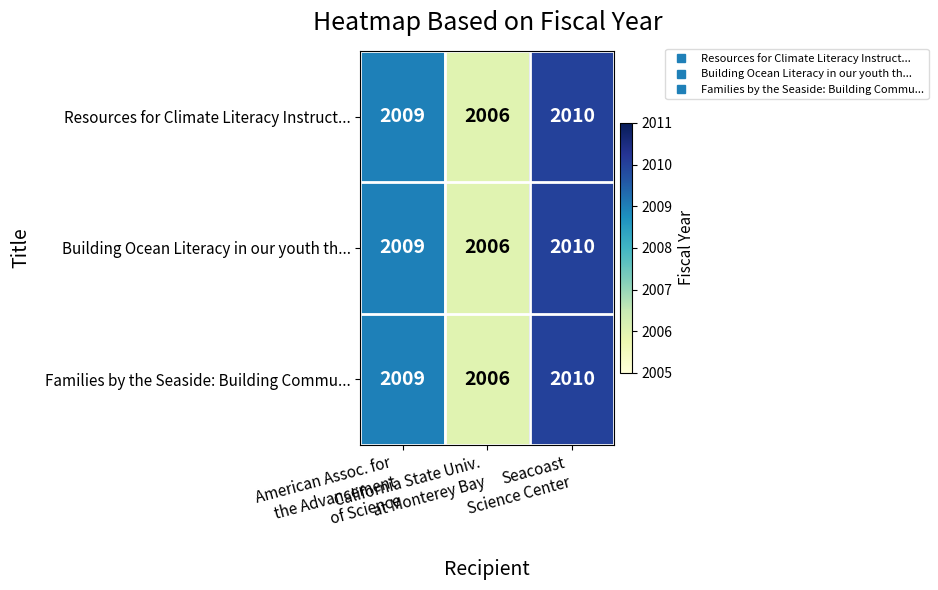

What is the smallest value displayed?

2006